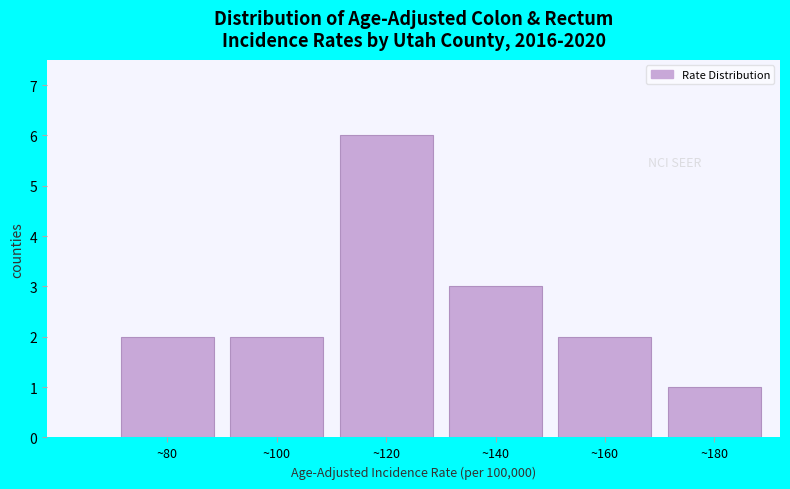

Reading right to left, extract all data points from this chart.

~180=1	~160=2	~140=3	~120=6	~100=2	~80=2